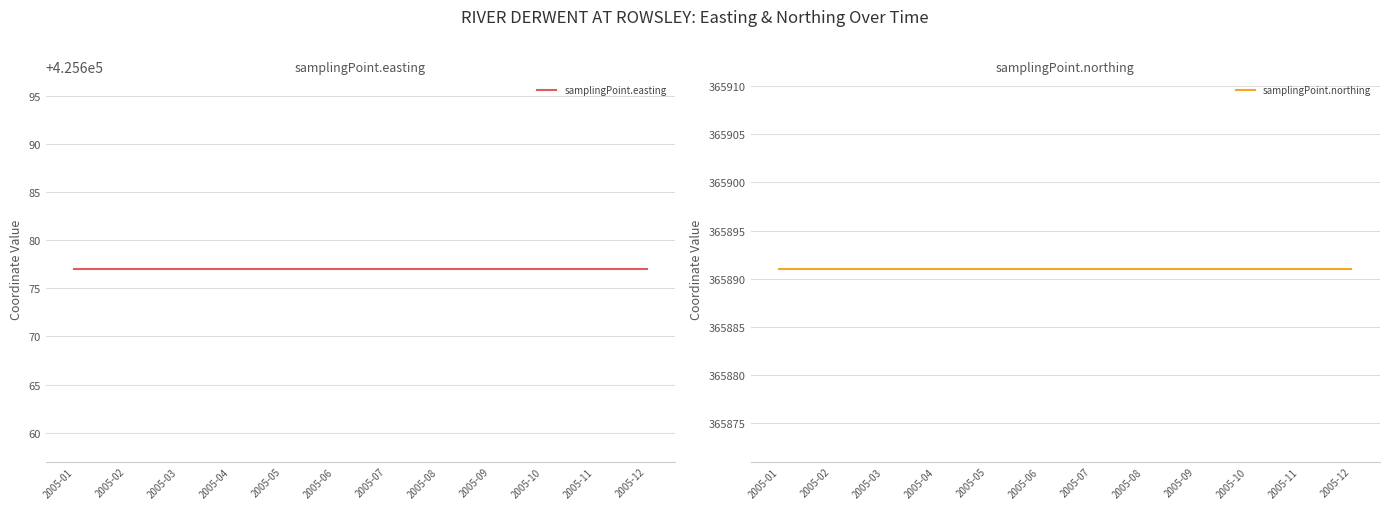

Which series has the largest total across all categories?

samplingPoint.easting